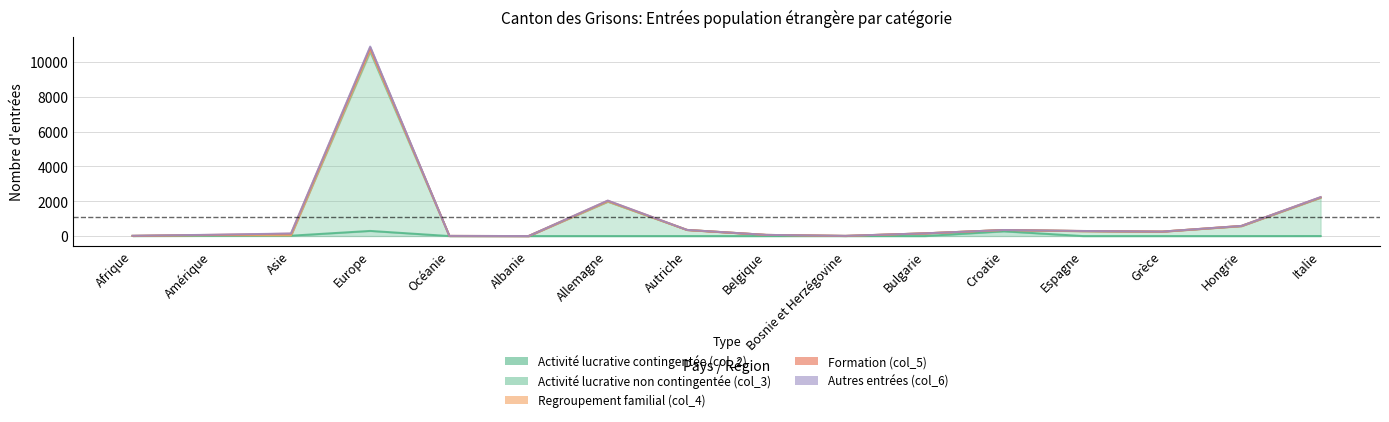

Between Espagne and Hongrie, which is larger?

Espagne